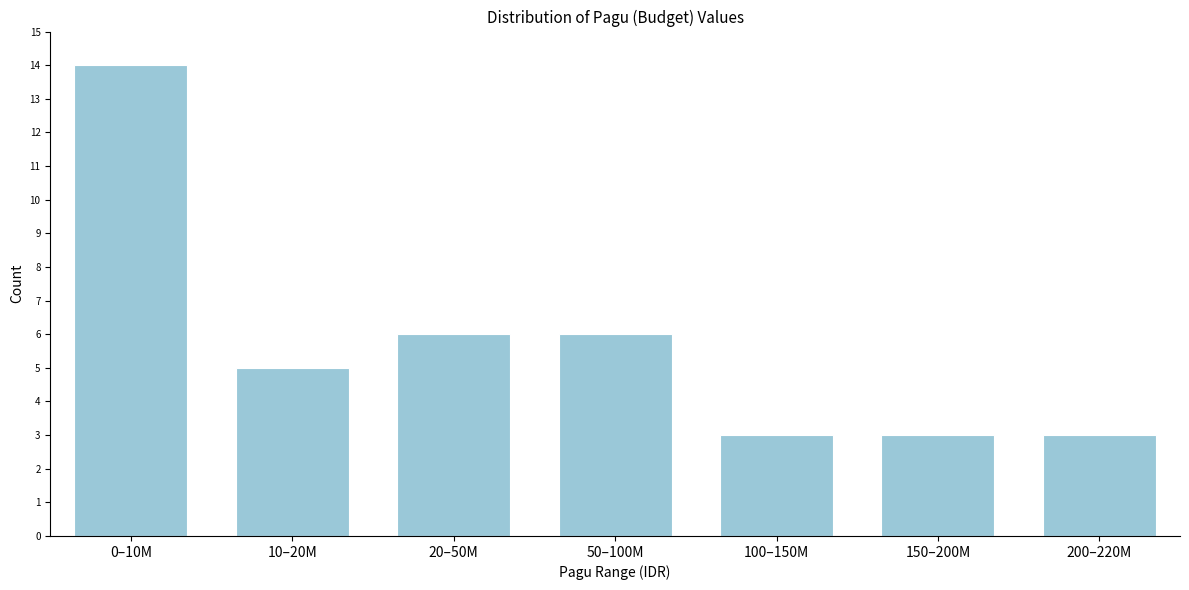

Reading right to left, transcribe all the data shown in this chart.

200–220M=3	150–200M=3	100–150M=3	50–100M=6	20–50M=6	10–20M=5	0–10M=14